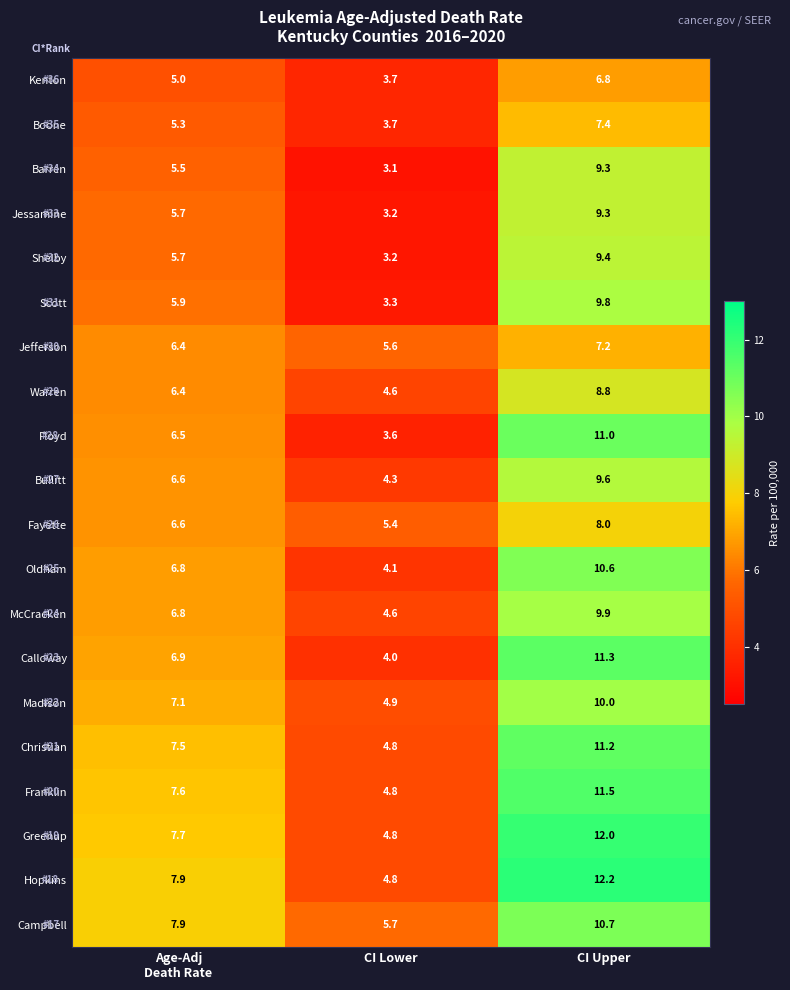

What is the sum of all Boone values?

16.4